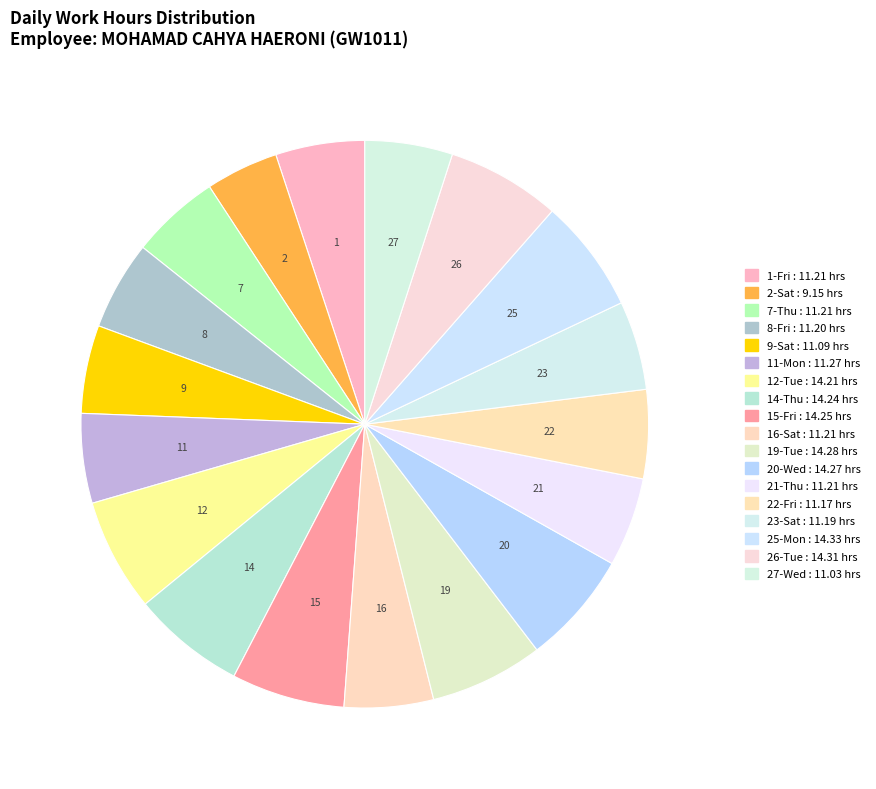

How many segments does this pie chart have?

18